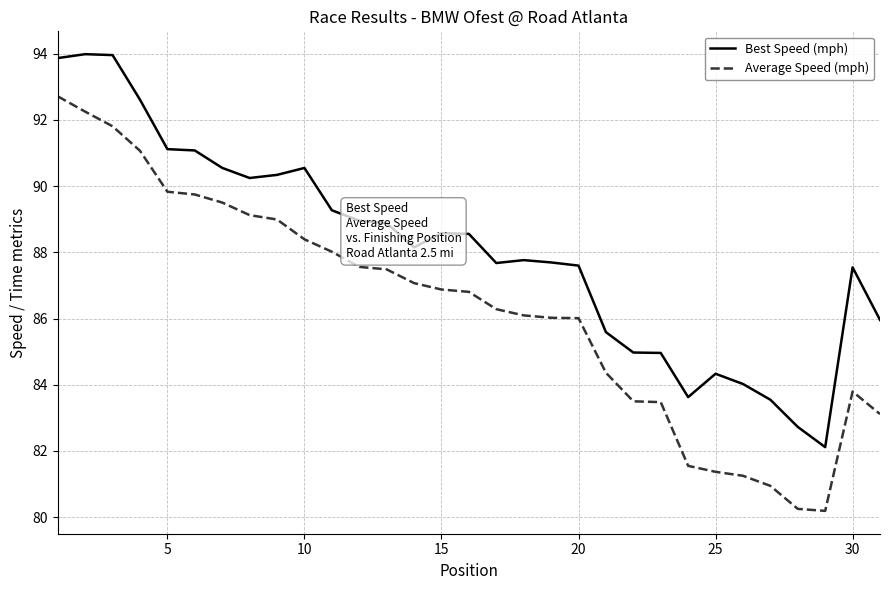

Rank the series by their average value, from lowest to highest.

Average Speed (mph), Best Speed (mph)